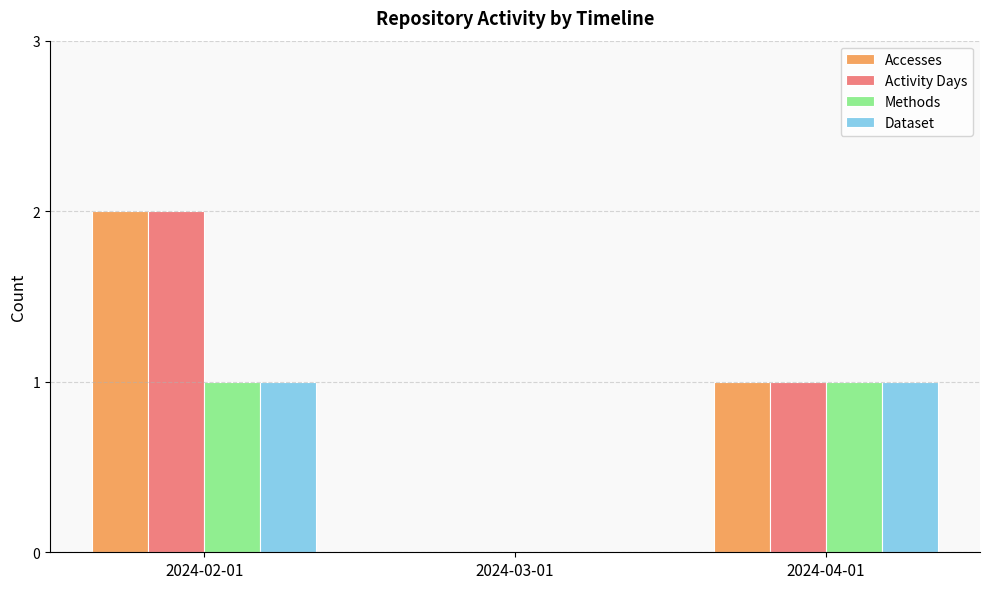

What is the sum of all Accesses values?

3